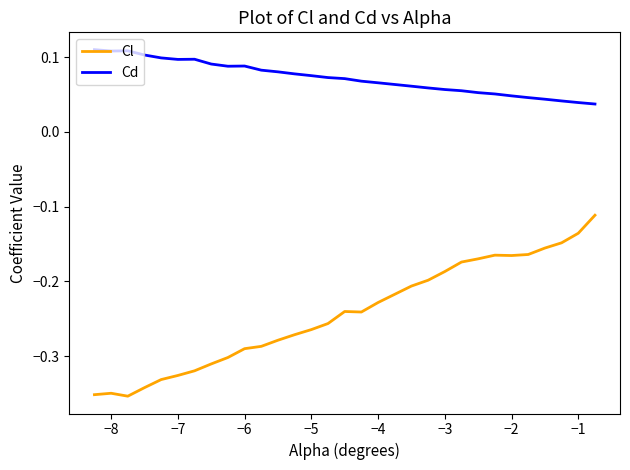

Rank the series by their average value, from lowest to highest.

Cl, Cd